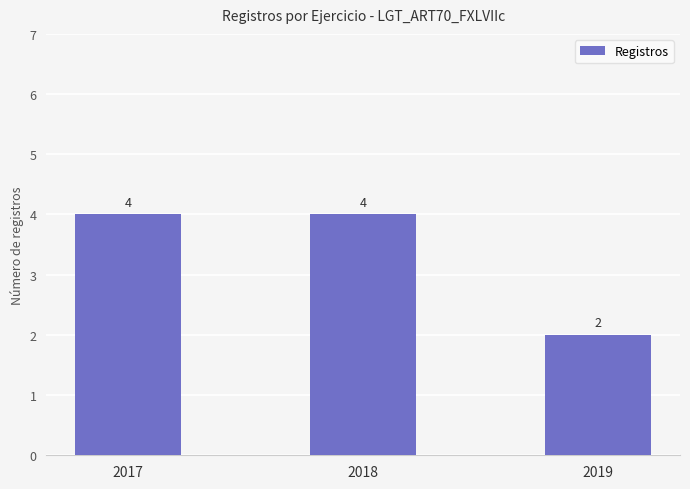

What is the value of the 2nd bar from the left?

4